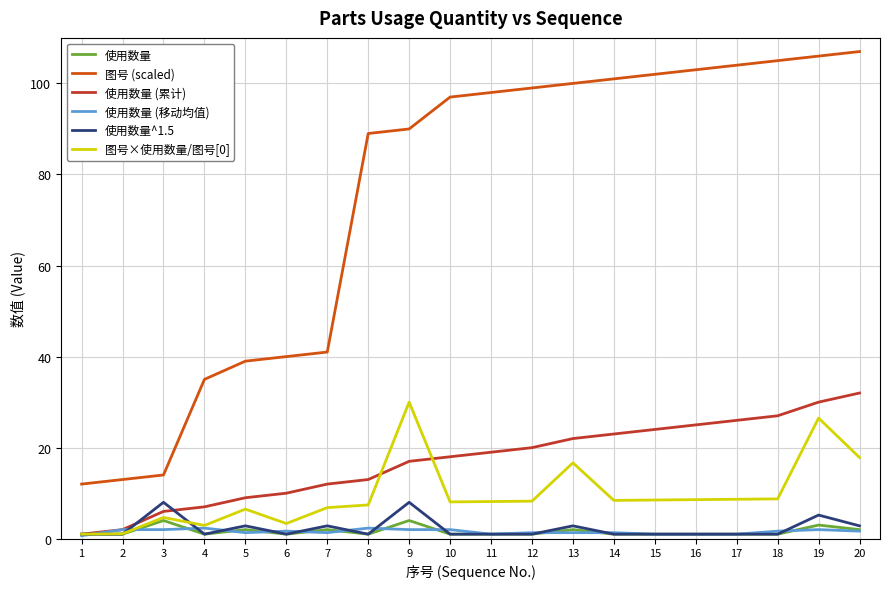

Which series changed the most between 4 and 18?

图号 (scaled)